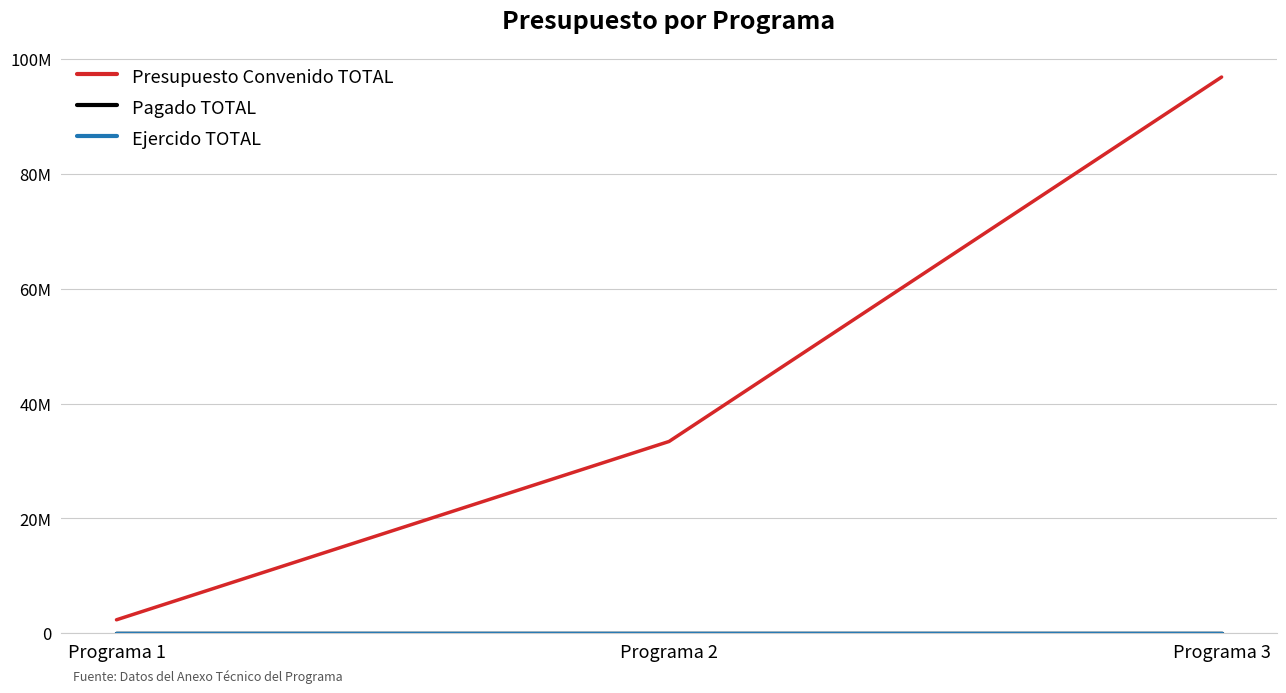

Is this an area chart (filled region under the line)?

No